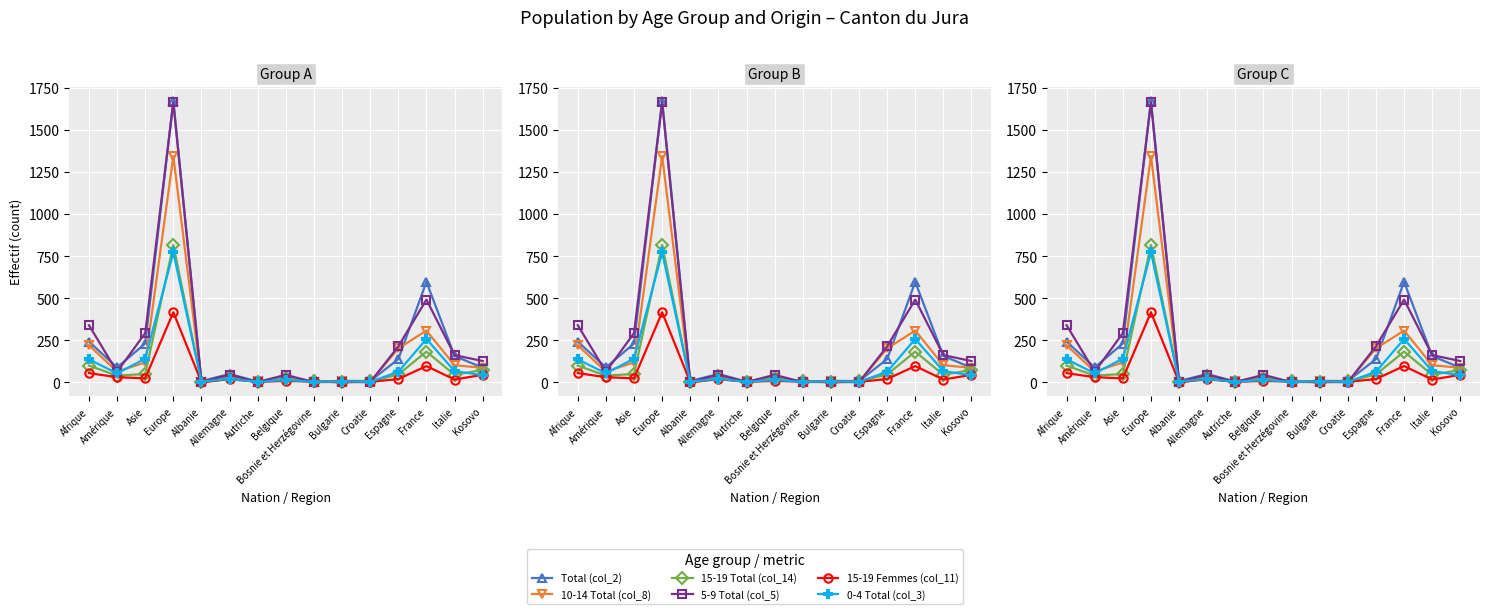

What value does the 0-4 Total (col_3) series have at Albanie?

5